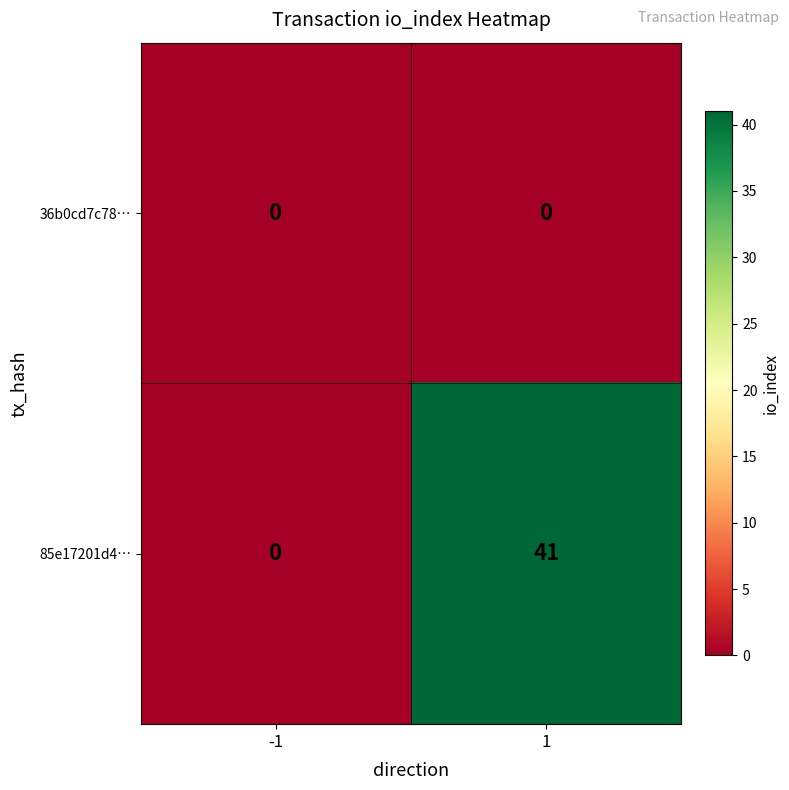

Rank the series by their maximum value, from highest to lowest.

85e17201d4…, 36b0cd7c78…